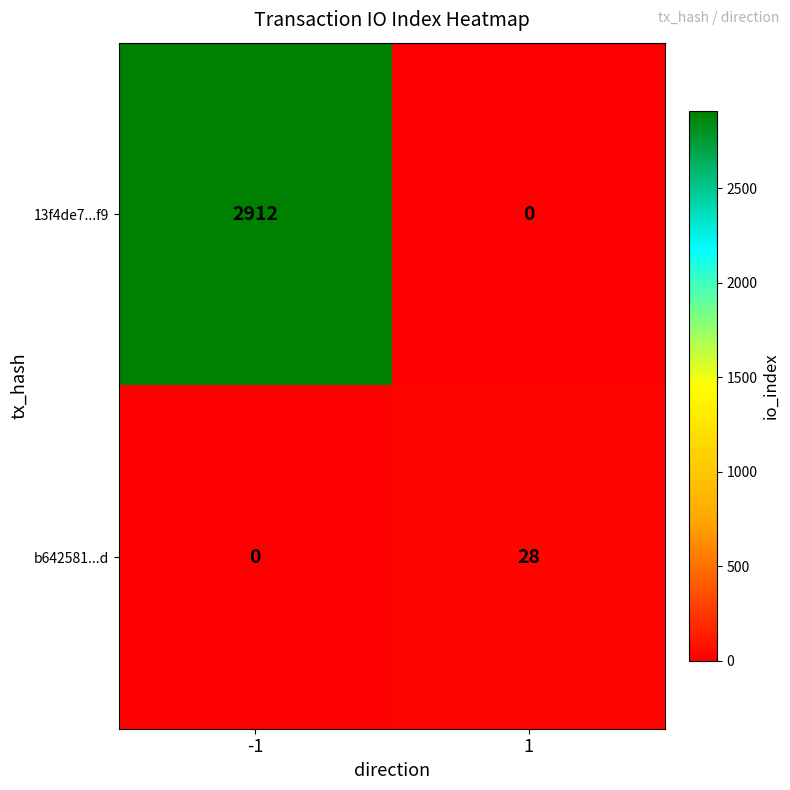

What is the average value of the 13f4de7...f9 series?

1456